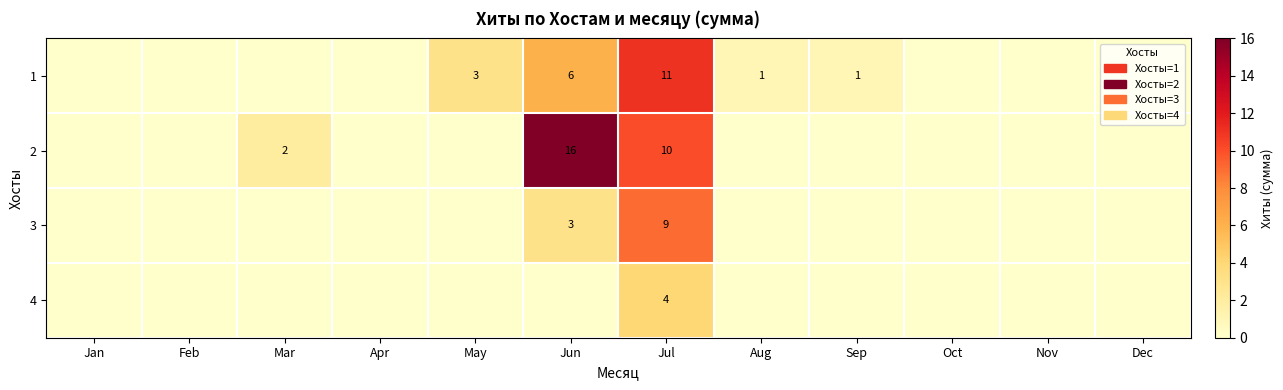

True or false: 2 has a value of 13 at Jul.

False